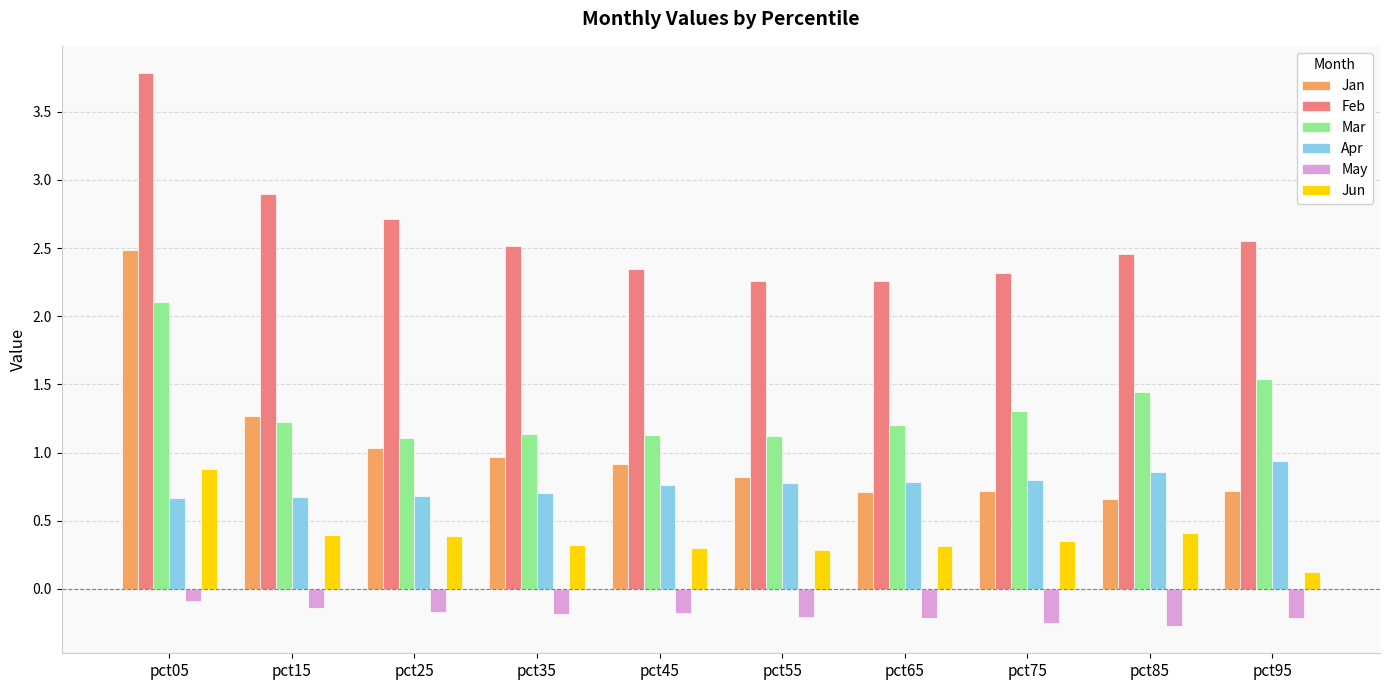

What are all the series names shown in the legend?

Jan, Feb, Mar, Apr, May, Jun